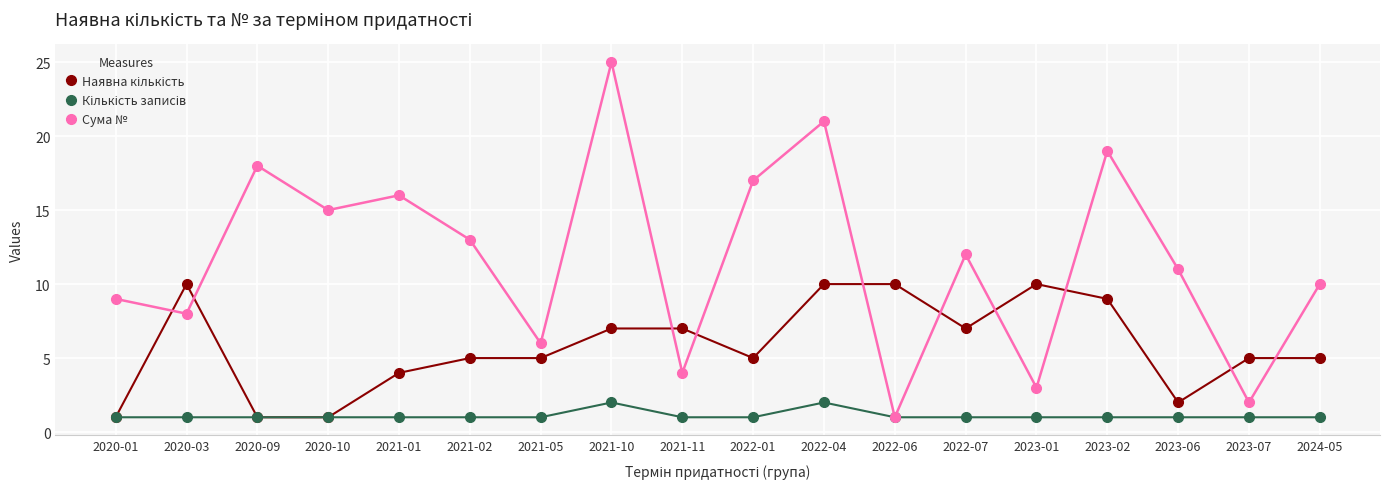

Is it true that Сума № equals 30 at 2022-01?

False